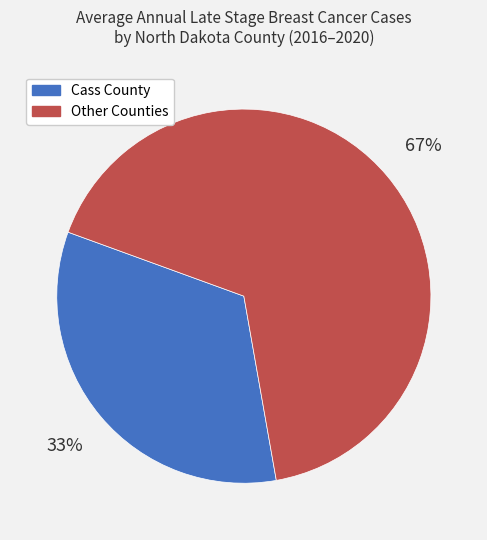

Is there a majority slice in this chart?

Yes